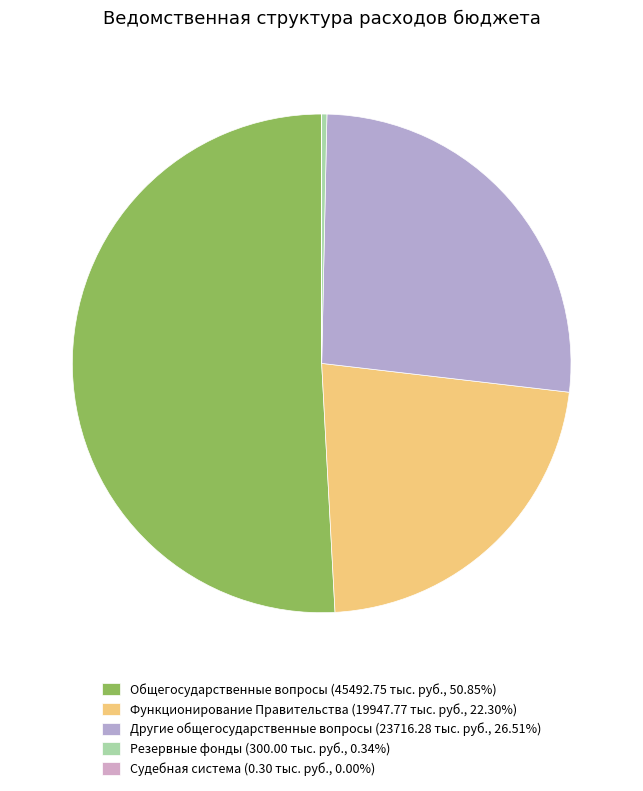

Which category has the biggest portion of the pie?

Общегосударственные вопросы